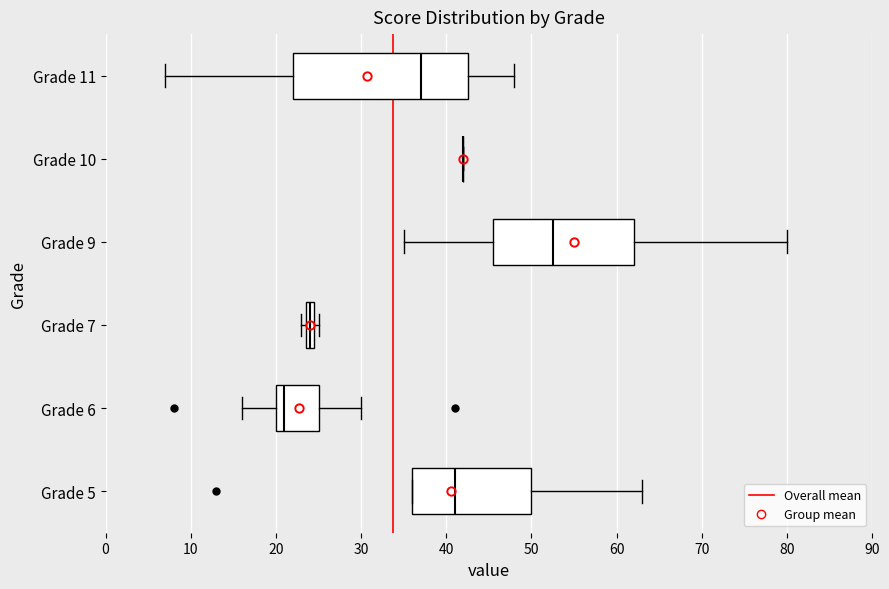

Which box is the widest, from its left edge to its right edge?

Grade 11